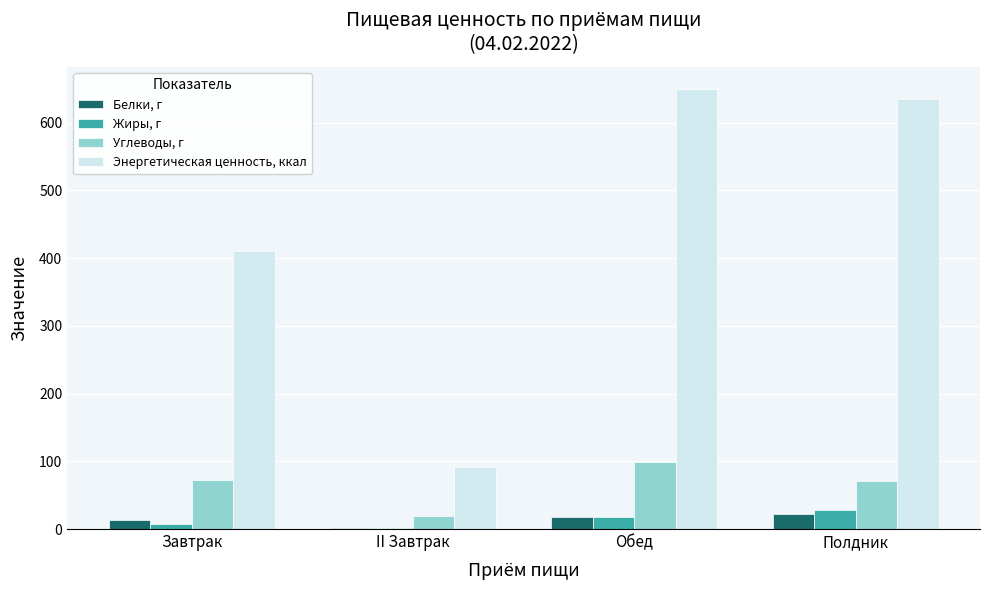

At which category is the sum across all series the highest?

Обед